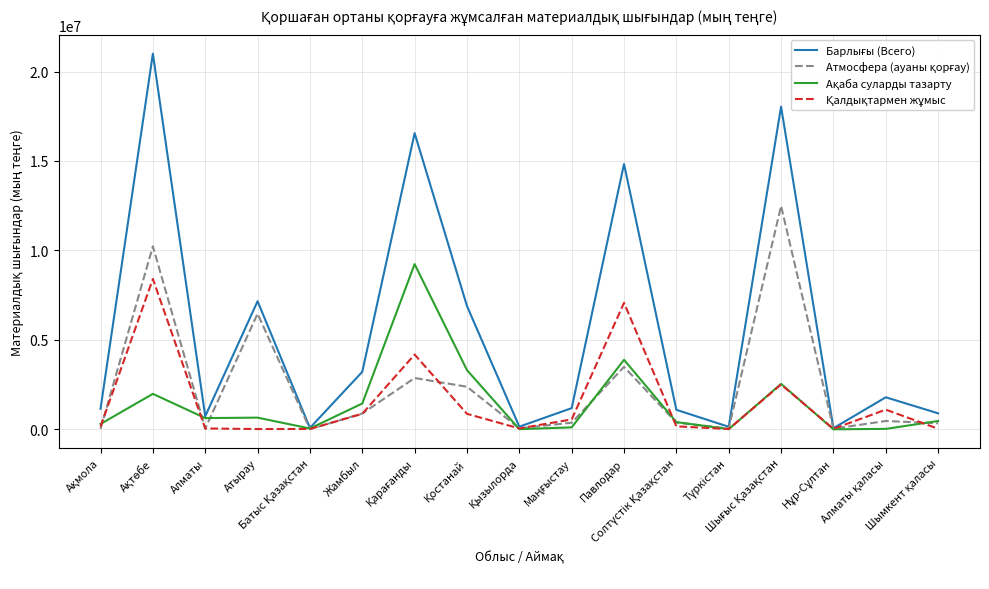

How many intersections are there between Қалдықтармен жұмыс and Ақаба суларды тазарту?

8